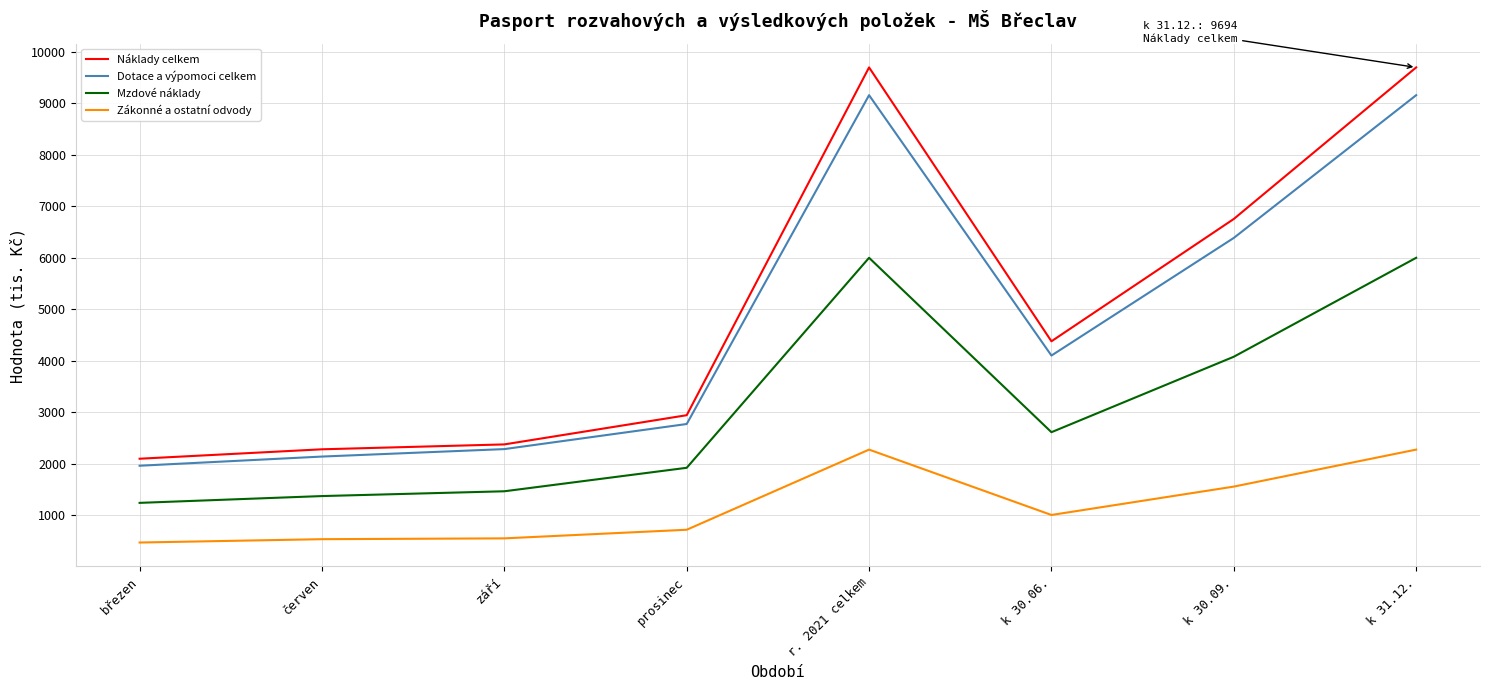

Which series has the widest spread of values?

Náklady celkem